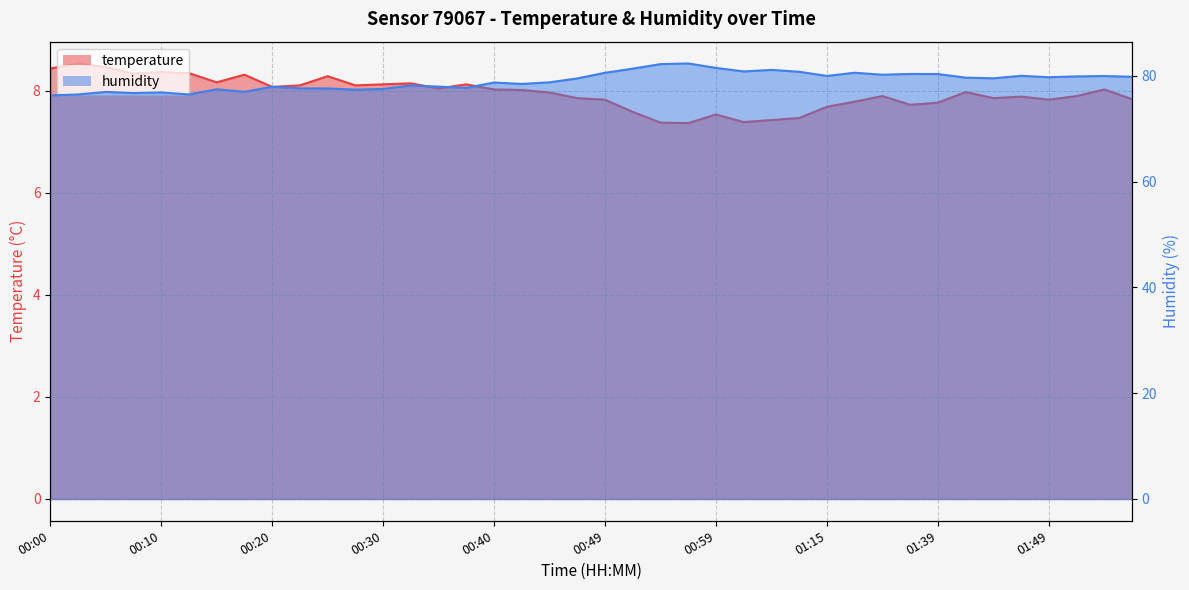

True or false: temperature has more than 1 points higher than both neighbors.

True